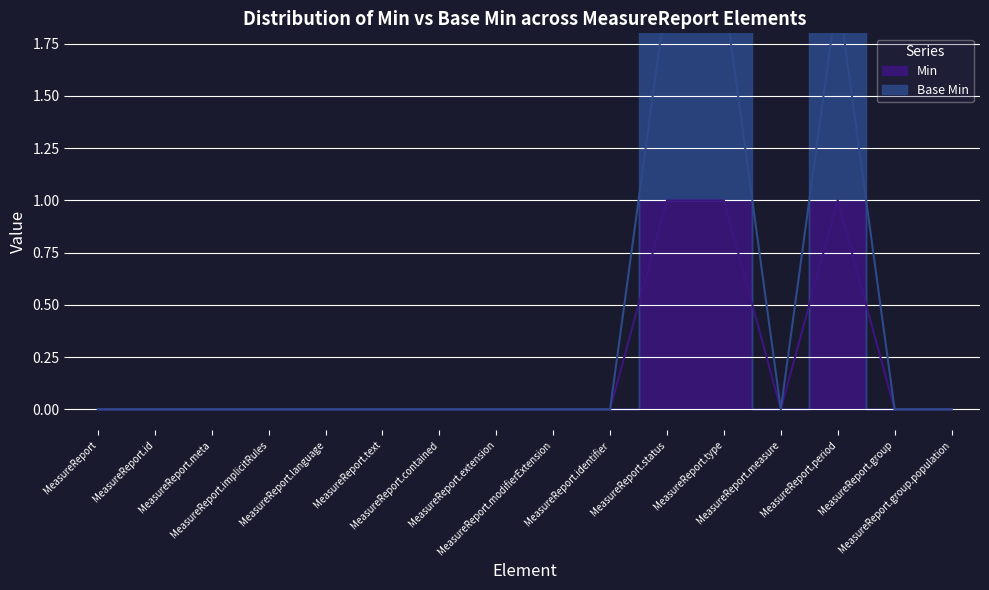

How many values in Min are above zero?

3